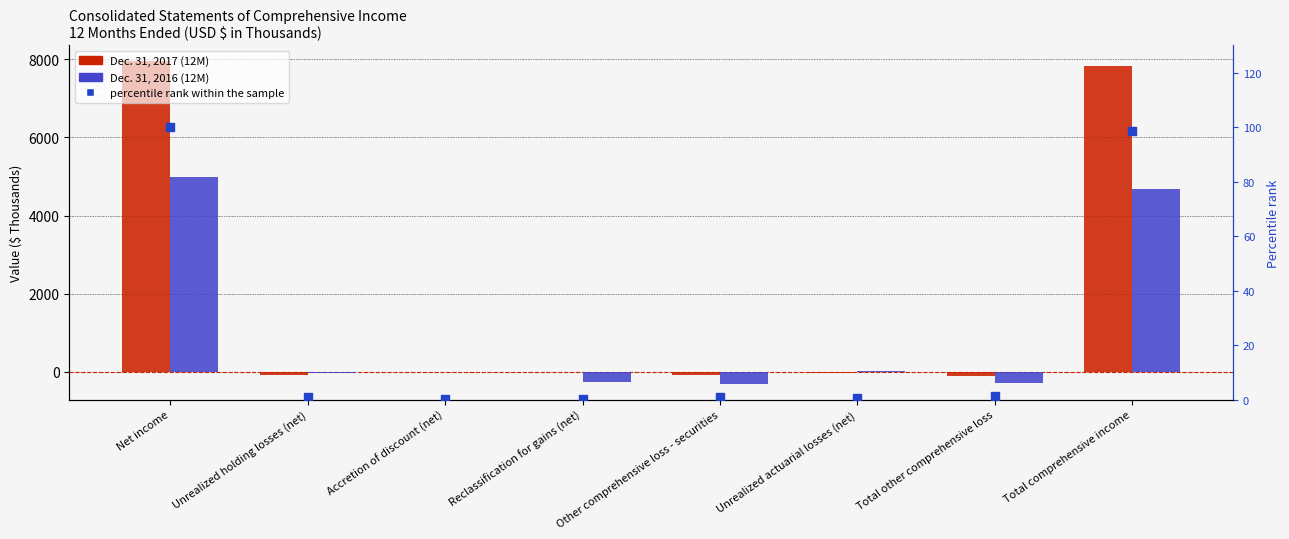

At which category is the sum across all series the highest?

Net income